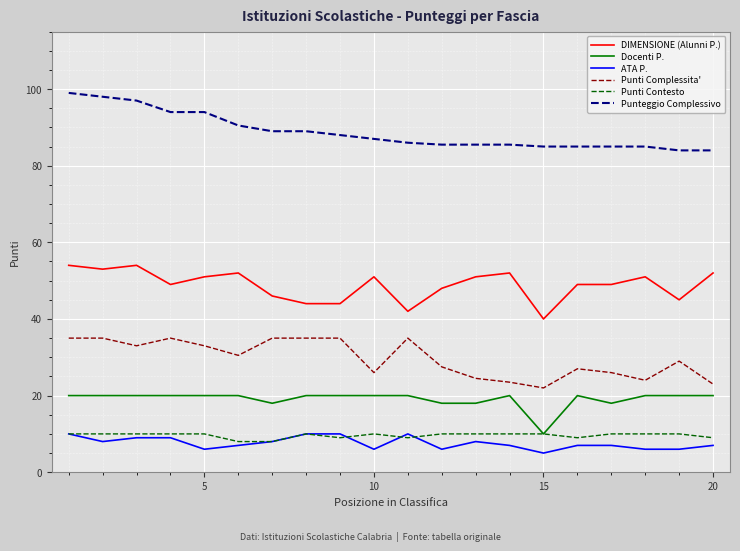

Which series has the largest total across all categories?

Punteggio Complessivo